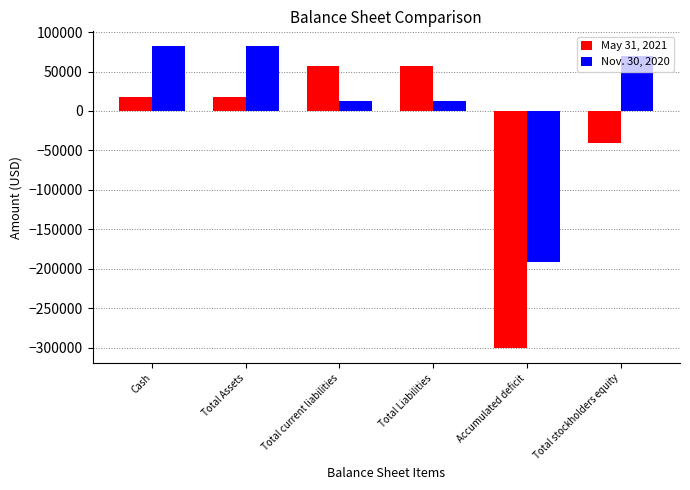

Which series has the largest range (max minus min)?

May 31, 2021